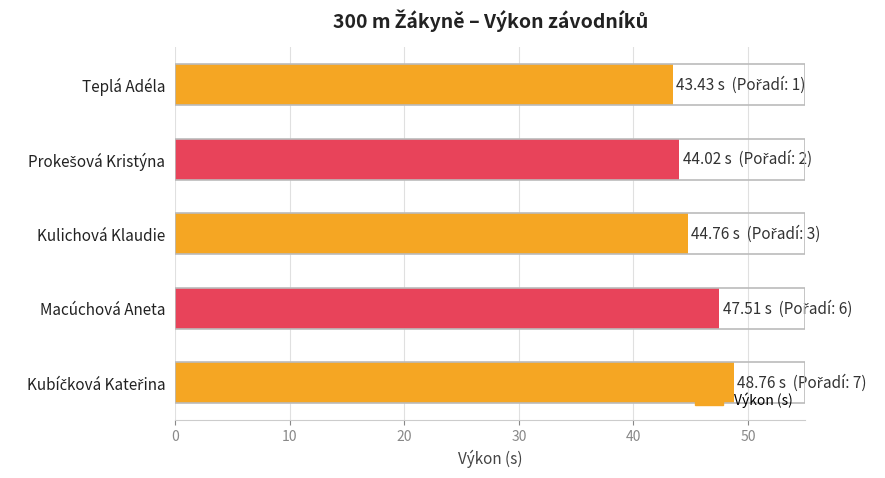

How many bars are there in total?

5